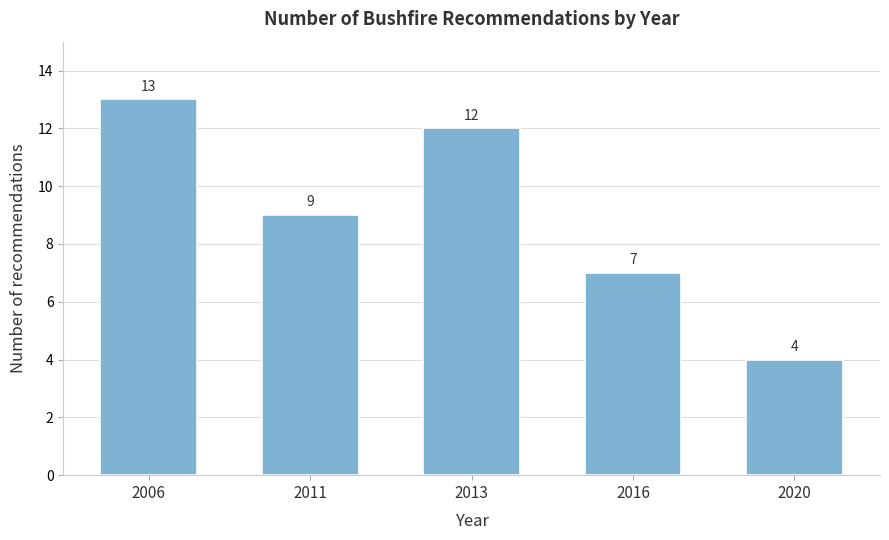

Reading left to right, list all the values displayed in this chart.

13	9	12	7	4